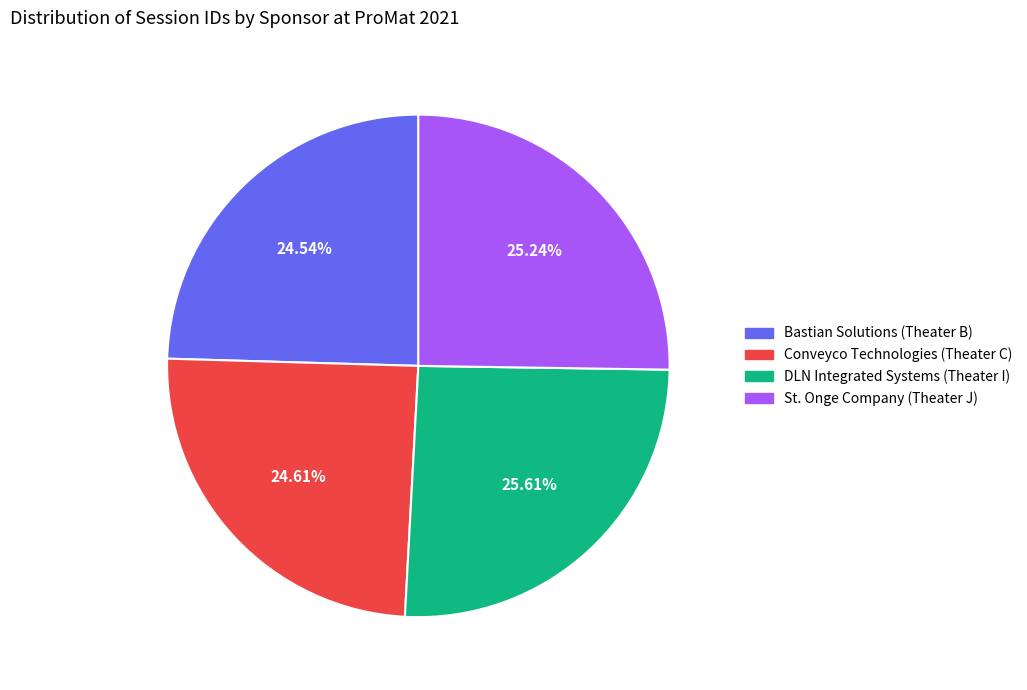

Which has a higher value, Bastian Solutions (Theater B) or St. Onge Company (Theater J)?

St. Onge Company (Theater J)